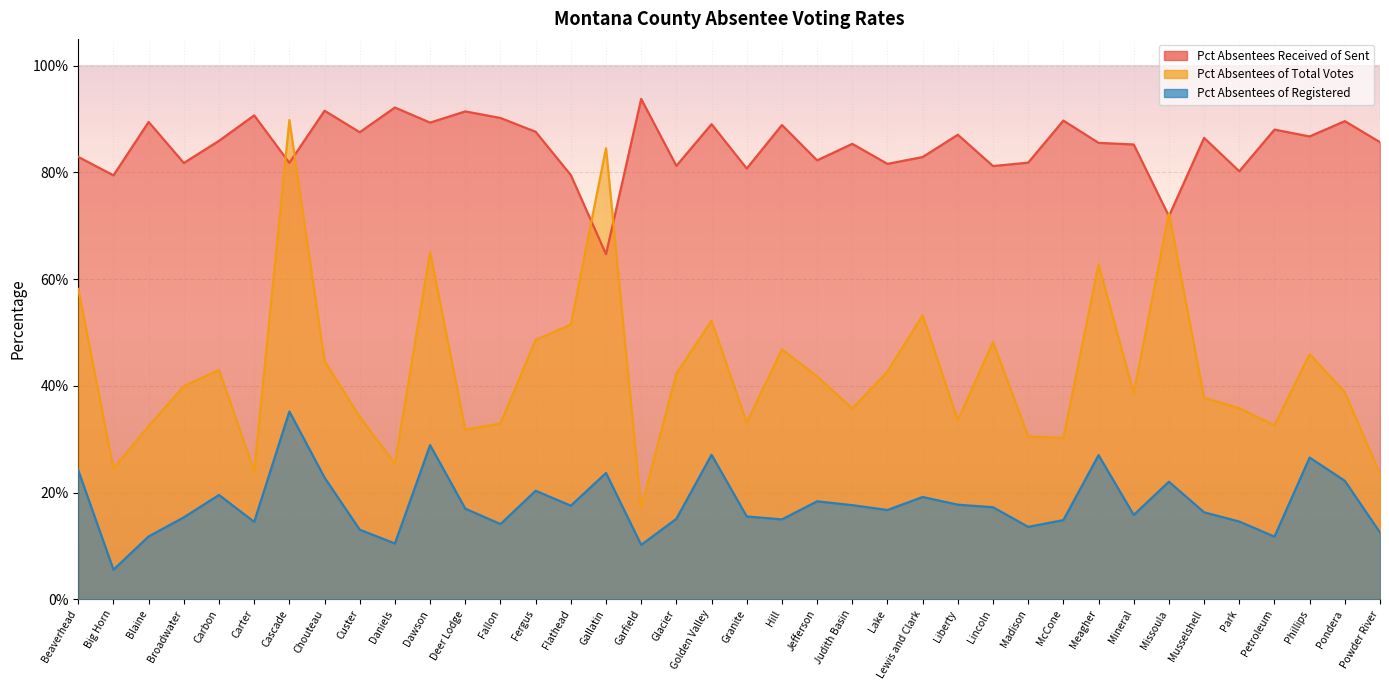

Between Blaine and Carbon, which series saw the biggest shift?

Pct Absentees of Total Votes